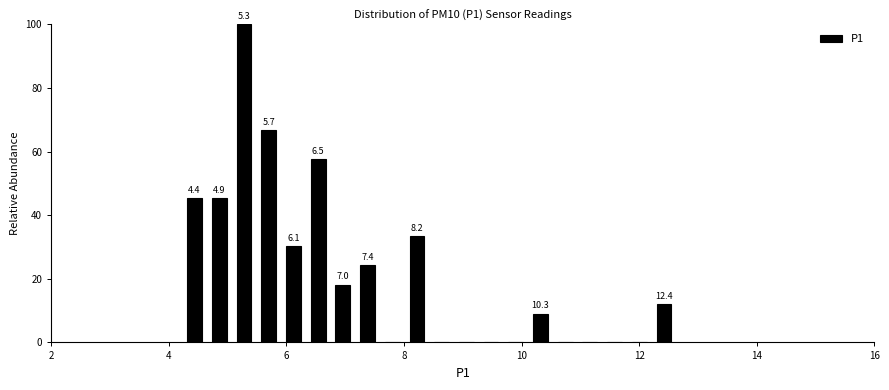

Around what value on the x-axis is the tallest bar? Give the approximate position of its centre, as read against the axis.

5.2